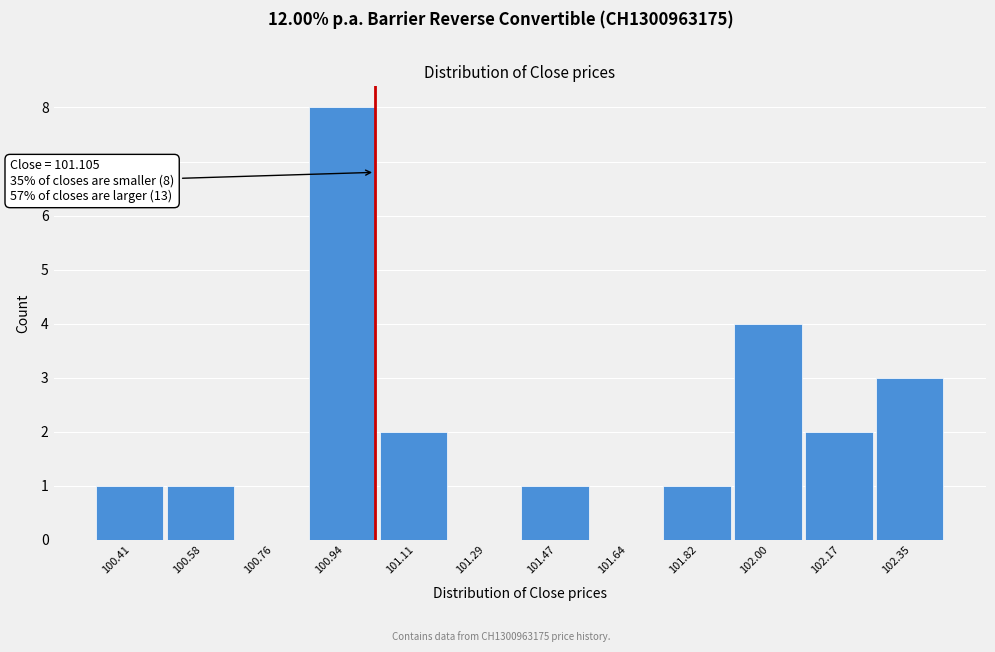

True or false: the data shows 4 at 102.00.

True